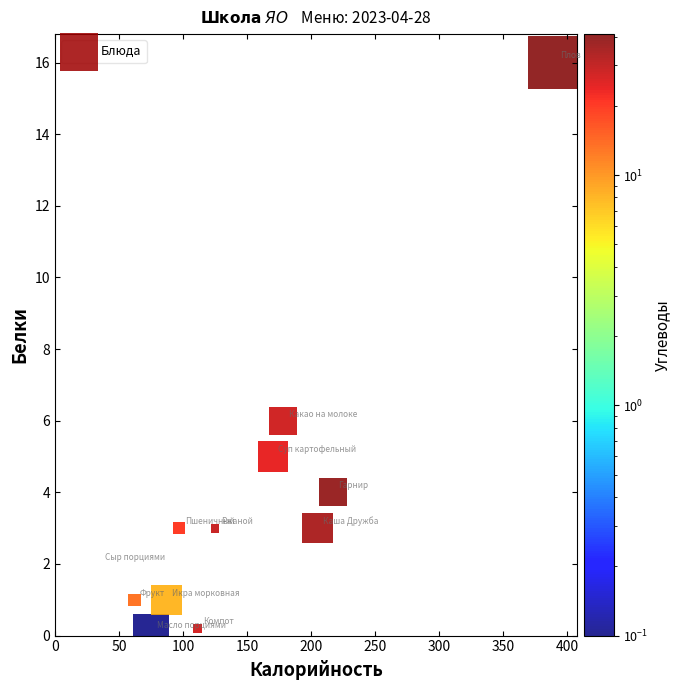

What is the range of Y values (max minus min)?

15.9